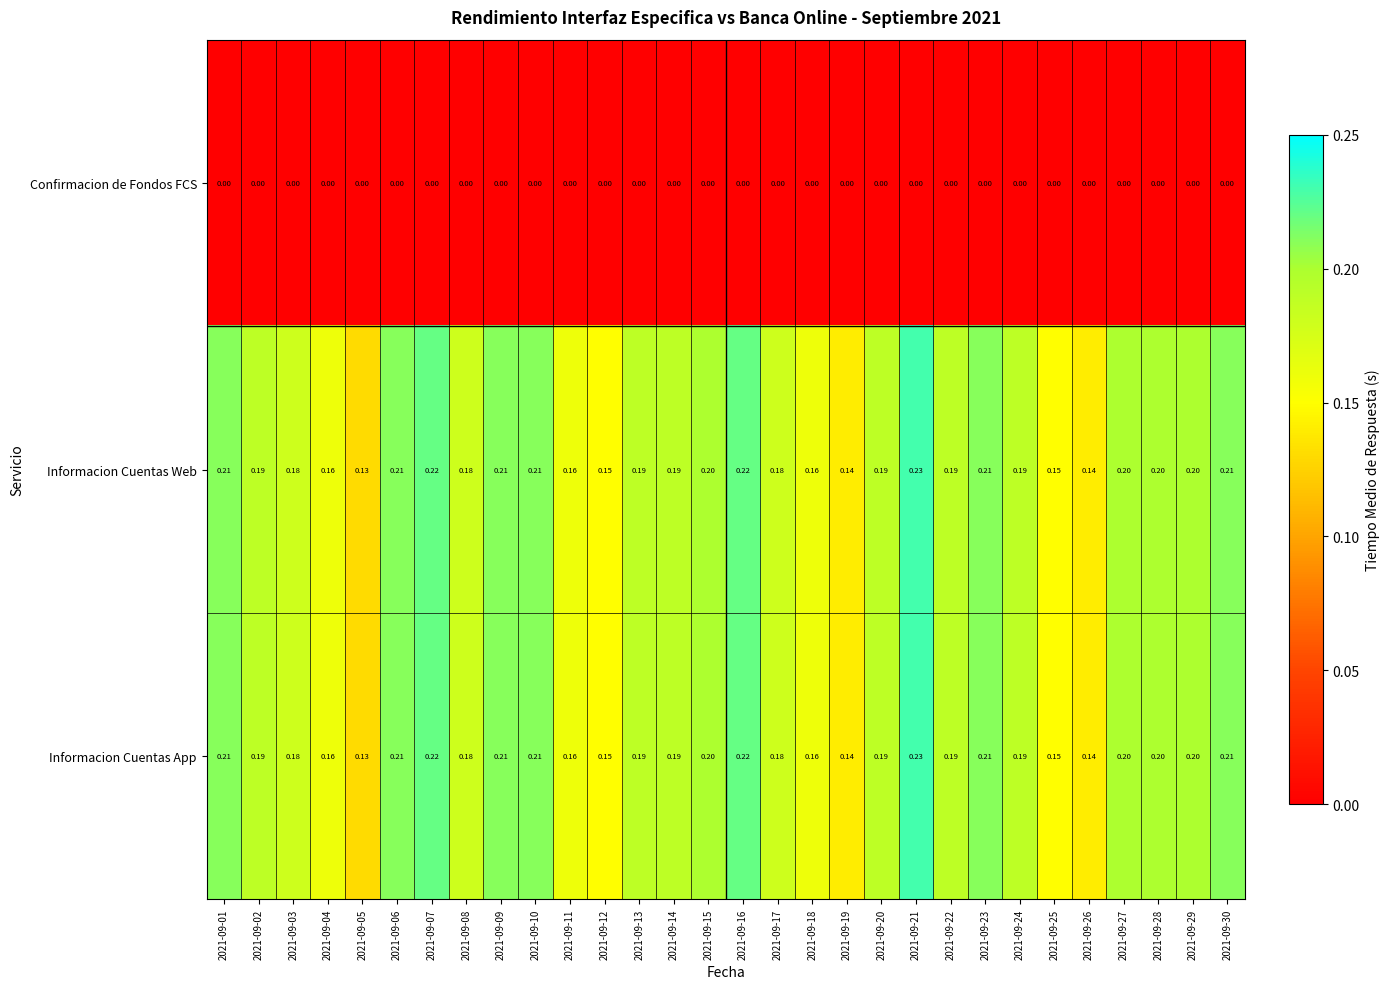

Is the value of Confirmacion de Fondos FCS at 2021-09-10 greater than the value of Informacion Cuentas Web at 2021-09-19?

No